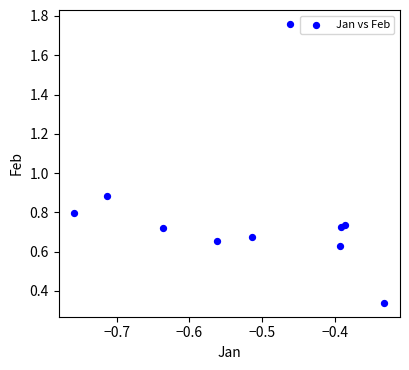

What is the average X value?

-0.5